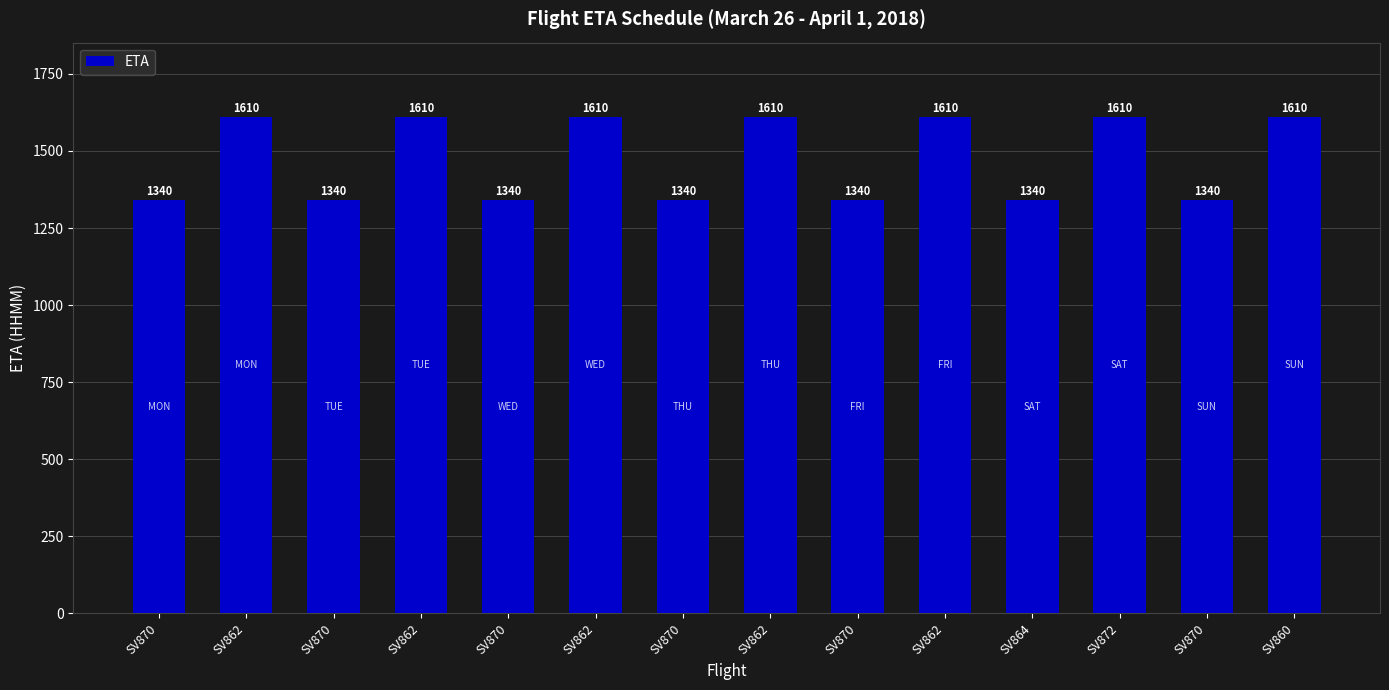

What is the value of the 9th bar from the left?

1340